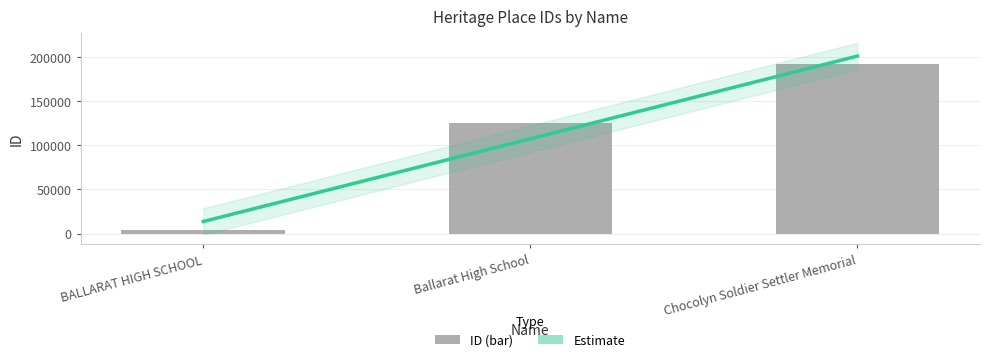

What is the sum of all values?

321543